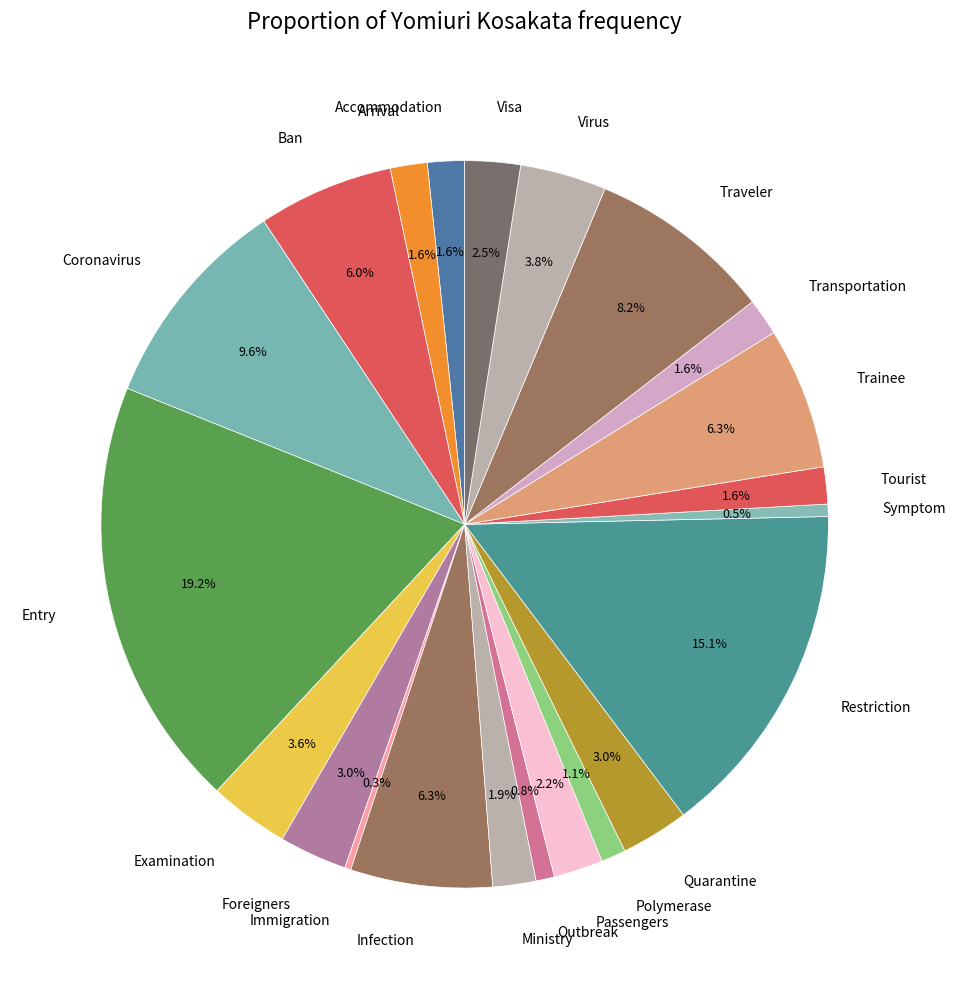

Which slice is the largest?

Entry